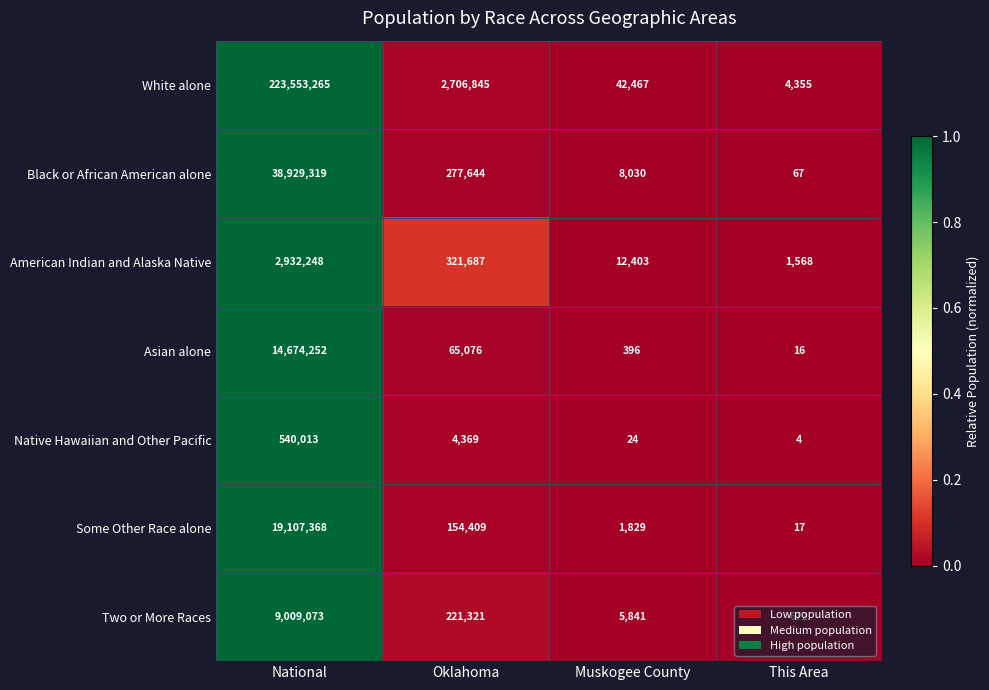

List the series in order of their peak value, highest first.

White alone, Black or African American alone, Some Other Race alone, Asian alone, Two or More Races, American Indian and Alaska Native, Native Hawaiian and Other Pacific